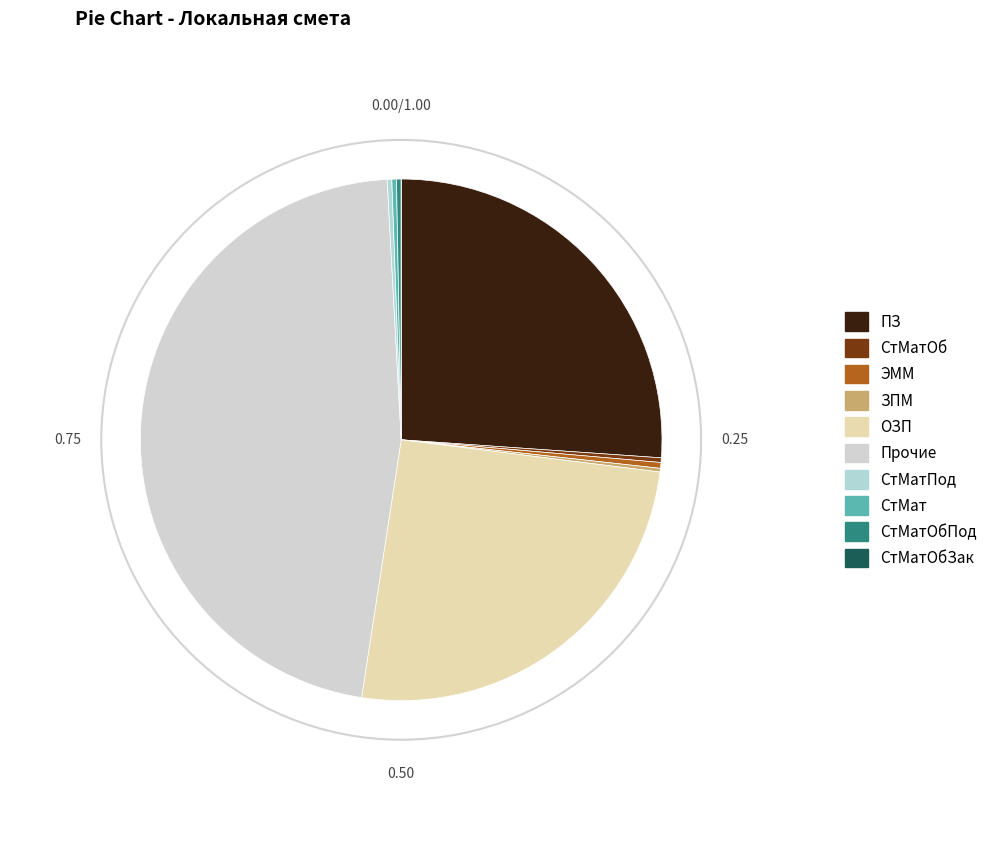

To the nearest percent, what is the difference between the largest and smallest slice percentages?

47%